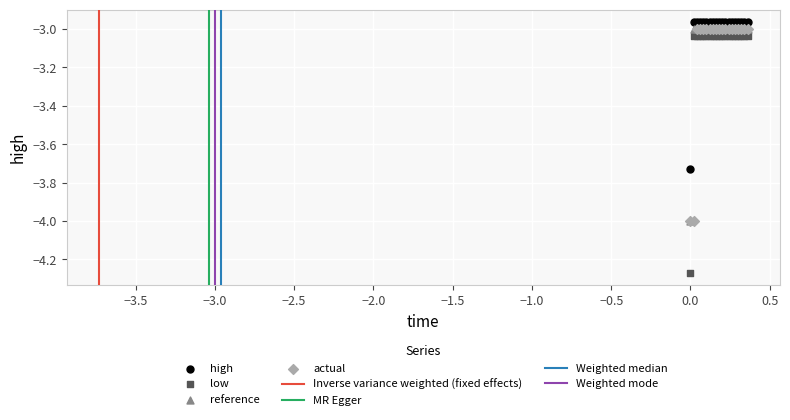

Which series contains the highest Y value?

high